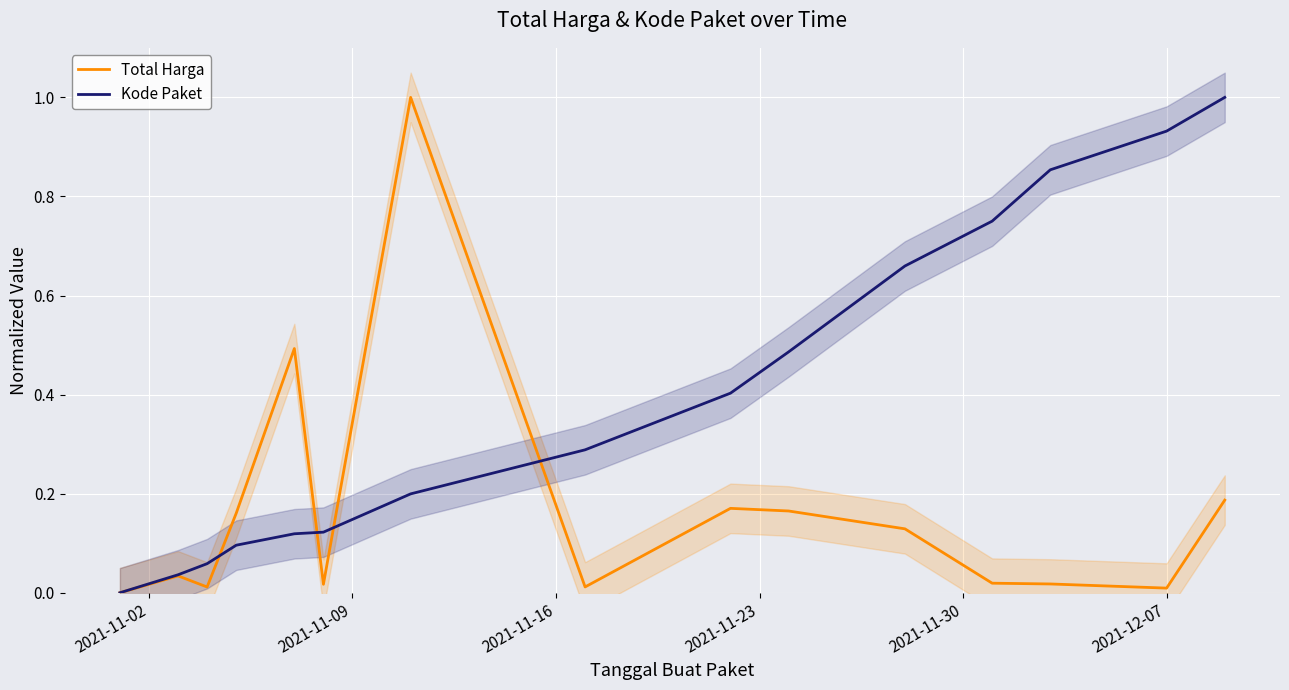

How many interior local valleys does the Total Harga series have?

4